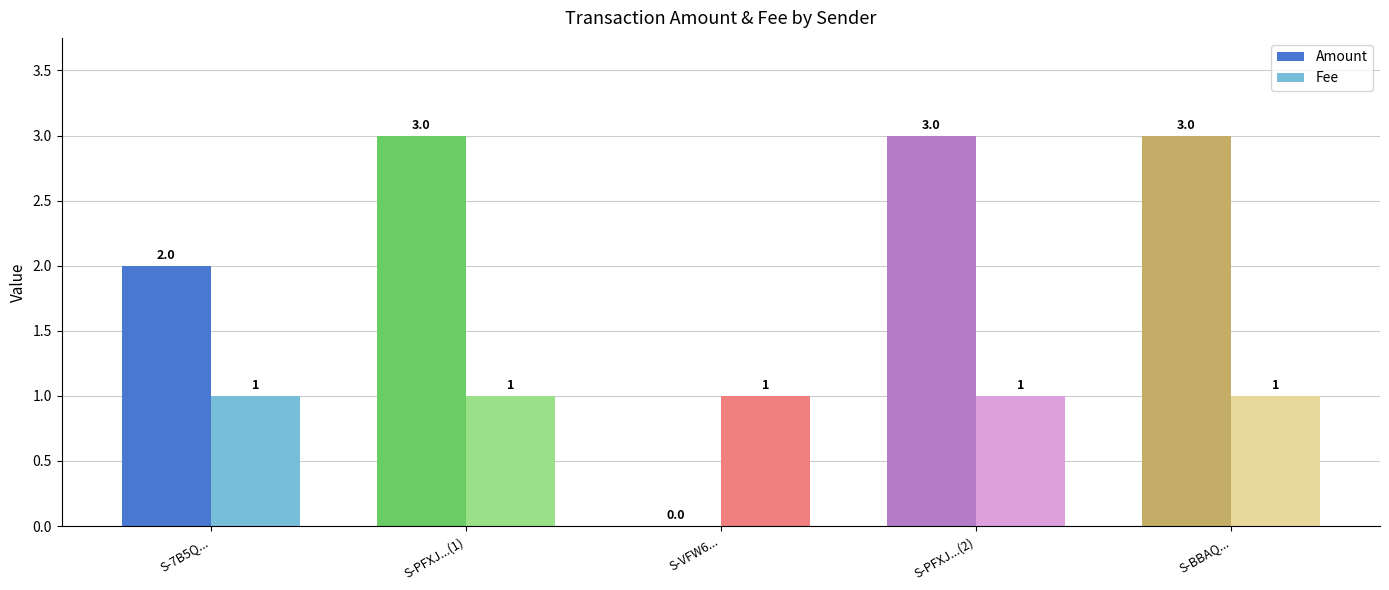

How many groups of bars are there?

5